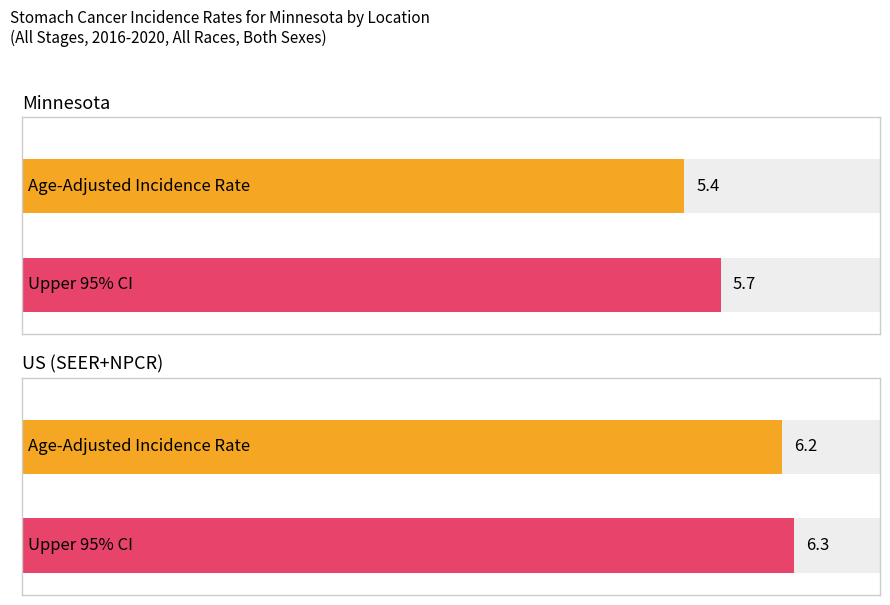

The value of Average Annual Count at Minnesota is 195.2. True or false?

False